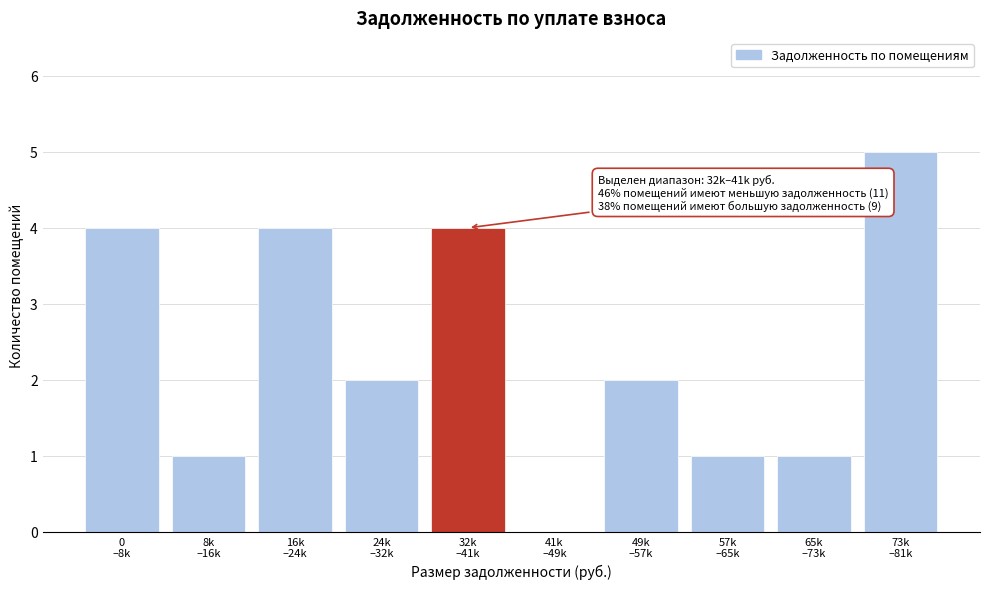

What is the maximum value shown in the chart?

5